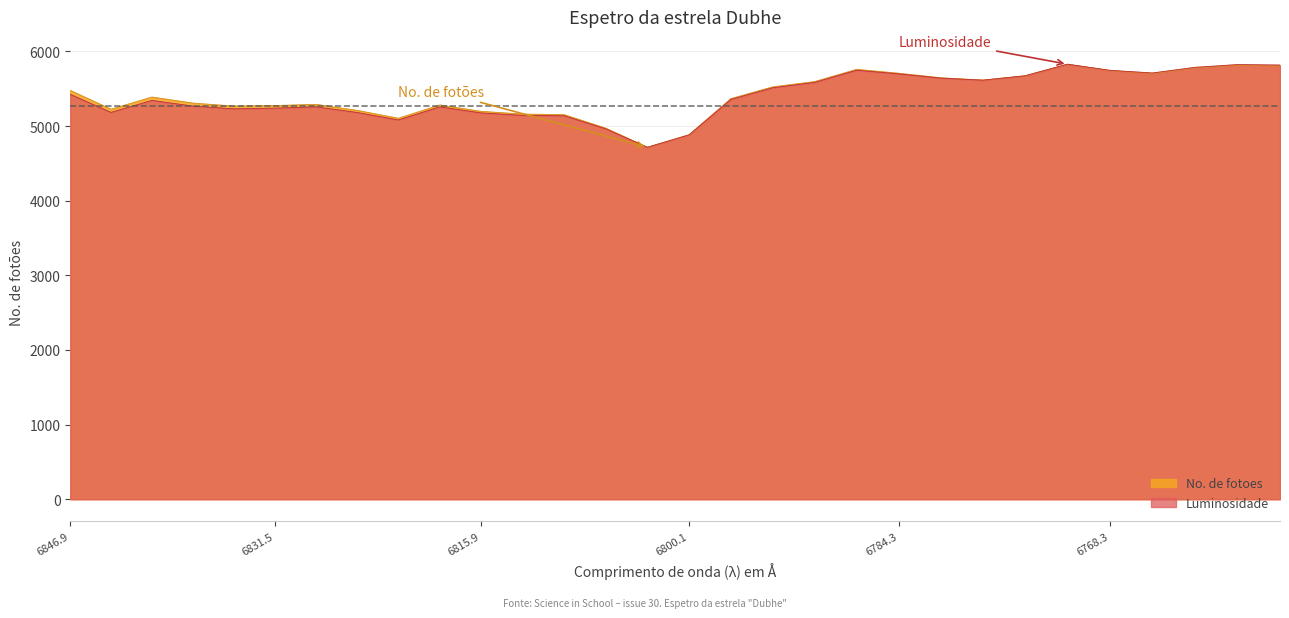

At which label is No. de fotoes closest to 5272?

6831.5